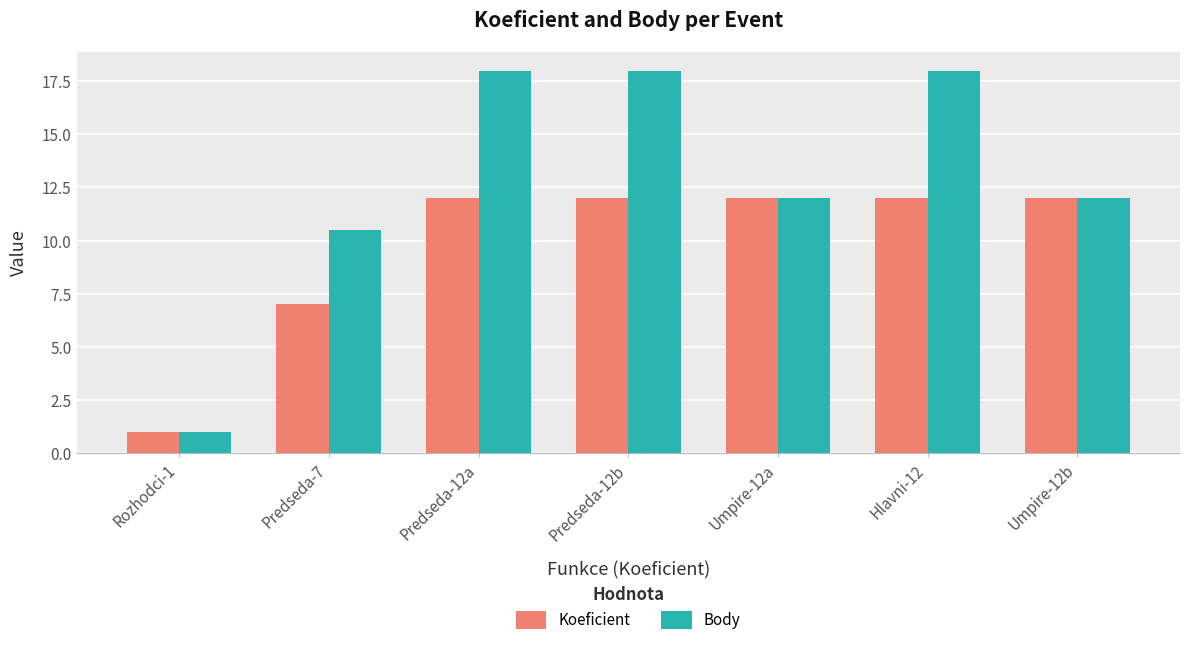

Is it true that Body equals 26.1 at Predseda-12b?

False